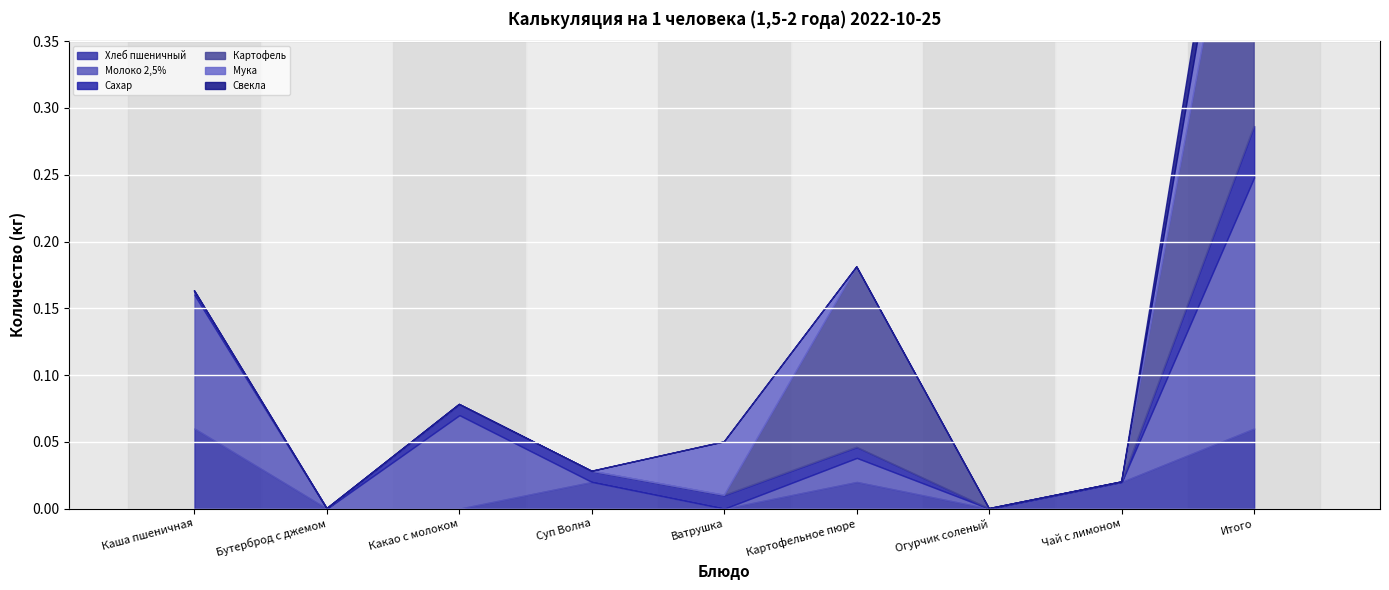

Which category has the lowest value in the Мука series?

Каша пшеничная